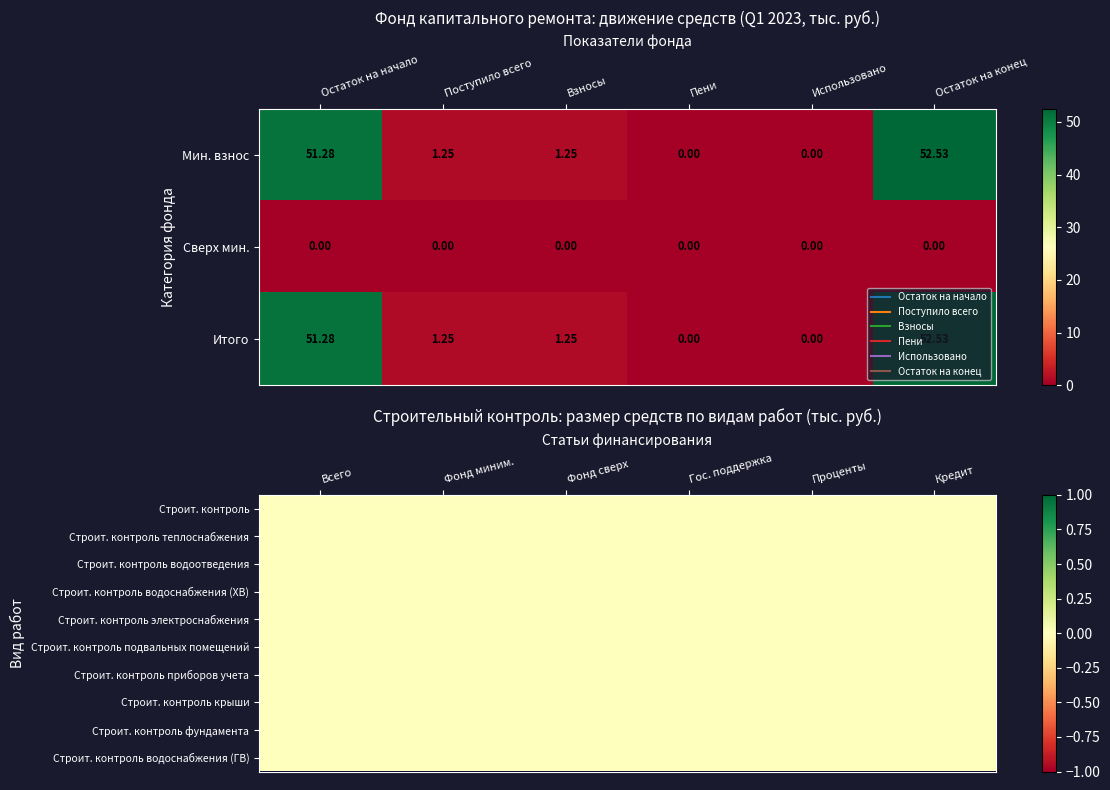

How many distinct data groups are displayed?

6